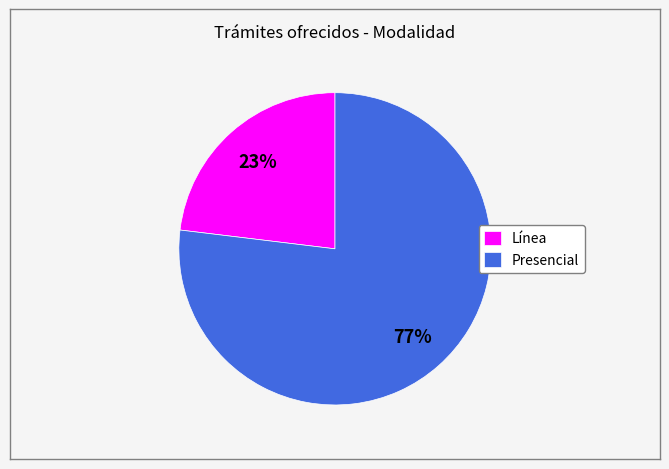

Combined, do Línea and Presencial account for over 50%?

Yes